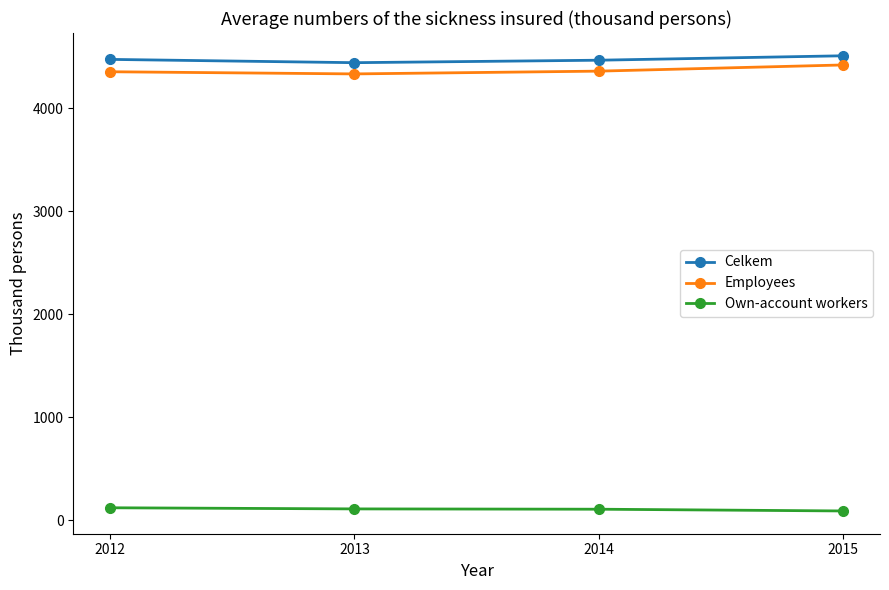

The value of Own-account workers at 2013 is 109. True or false?

True